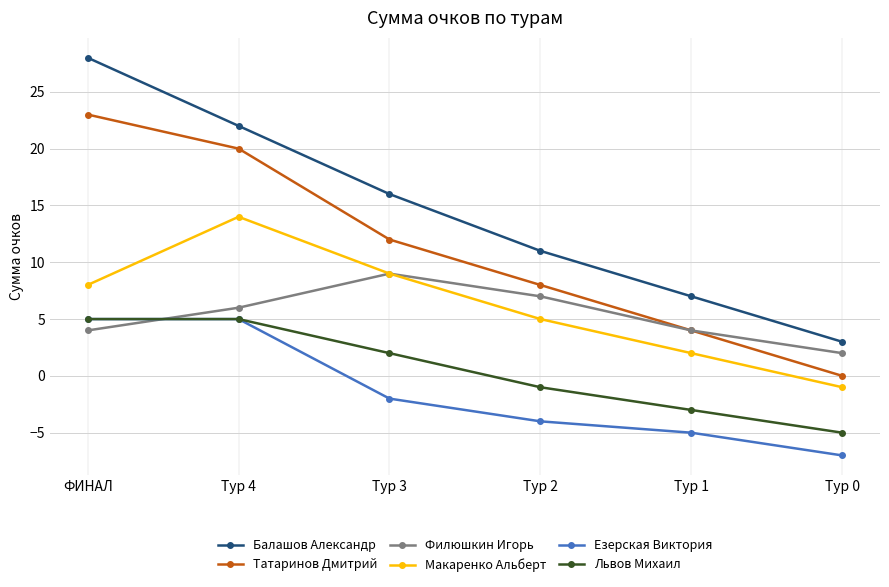

Which series has the largest total across all categories?

Балашов Александр